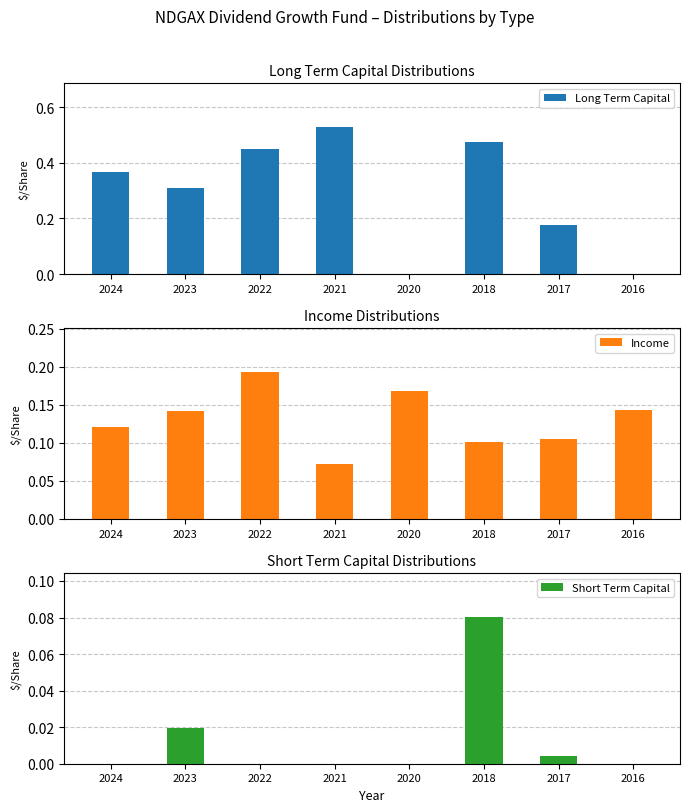

At which label does Long Term Capital reach its minimum?

2020